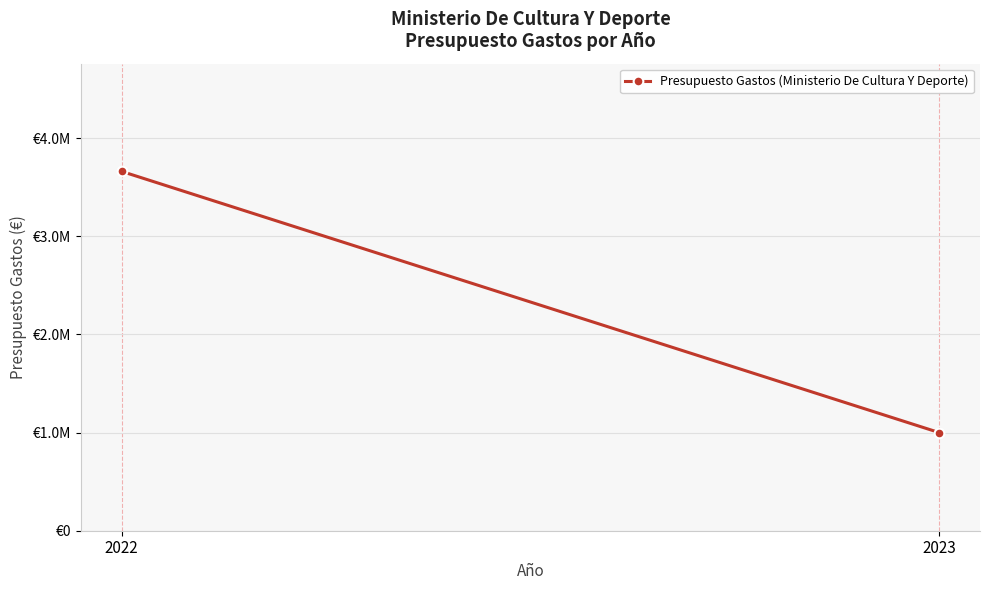

Reading left to right, extract all data points from this chart.

2022=3660000	2023=1000000